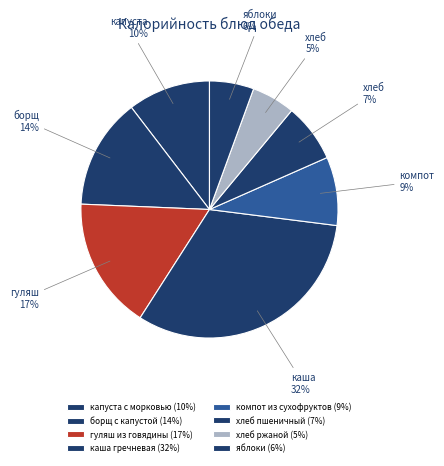

Count the number of slices in the pie.

8